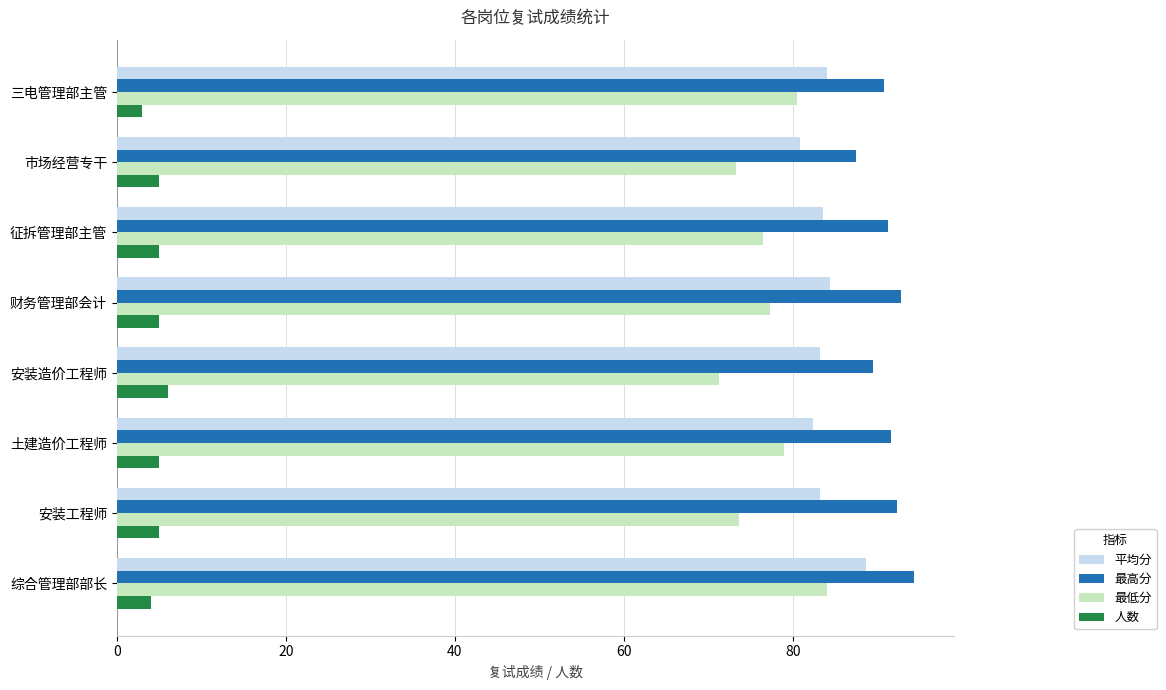

What is the spread (max minus min) of values at 安装工程师?

87.3